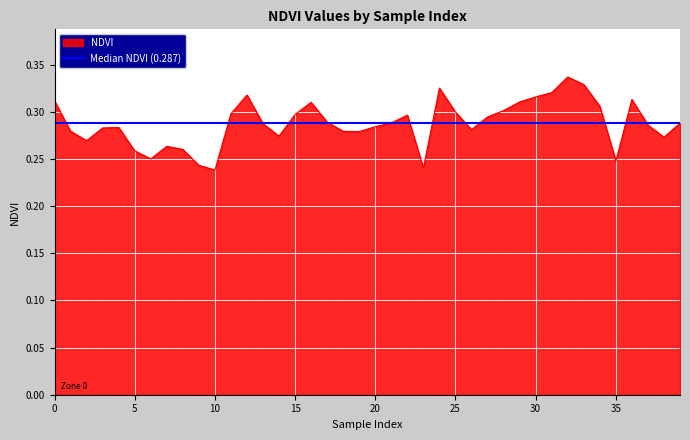

What is the difference between the maximum and minimum values?

0.1